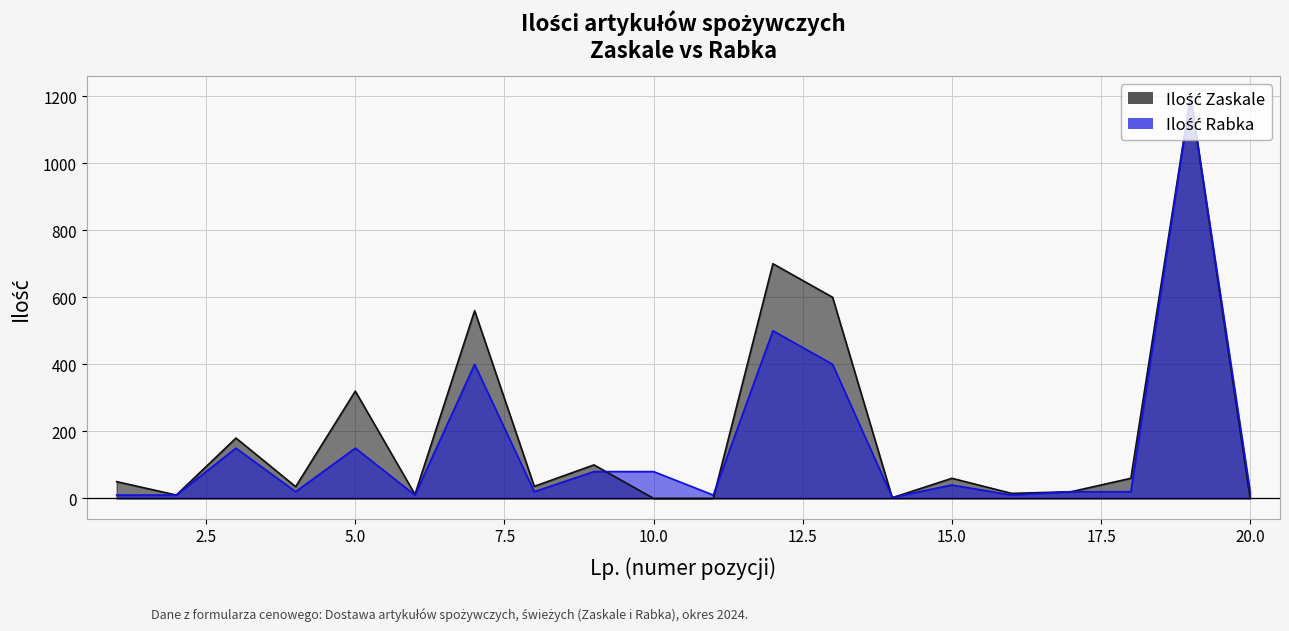

Reading left to right, list all the values displayed in this chart.

Ilość Zaskale: 50	10	180	35	320	12	560	36	100	0	0	700	600	2	60	15	20	60	1200	0
Ilość Rabka: 10	10	150	20	150	10	400	20	80	80	10	500	400	3	40	10	20	20	1200	20